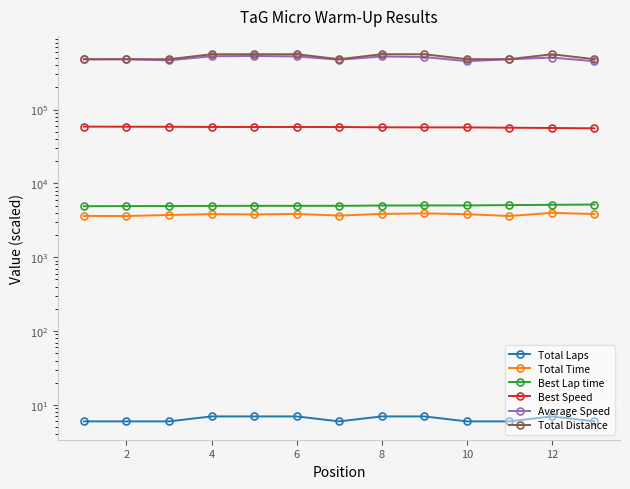

How many series are shown in this chart?

6